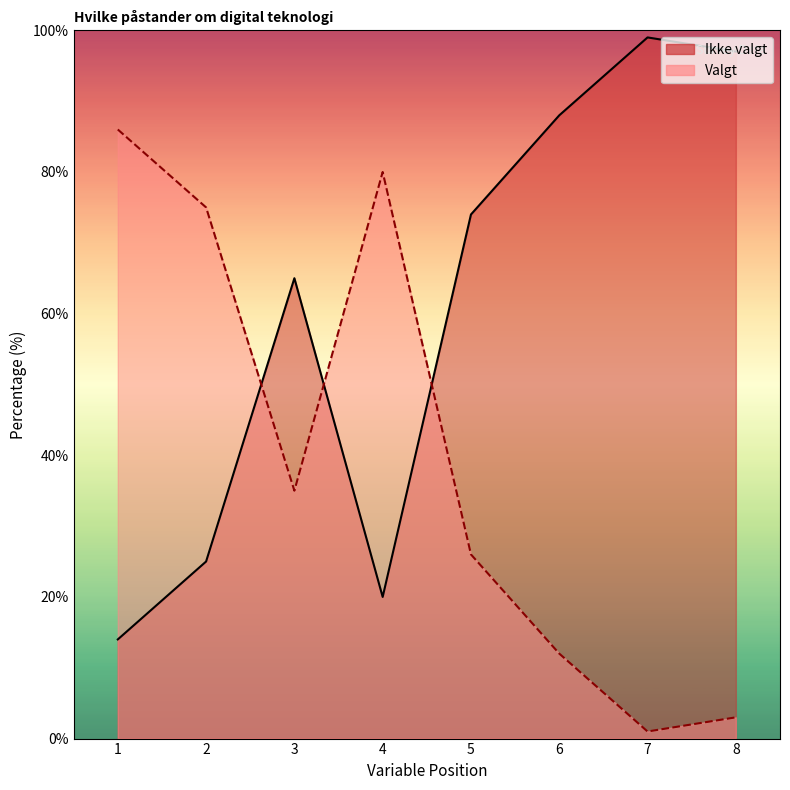

How many data points does each series have?

8